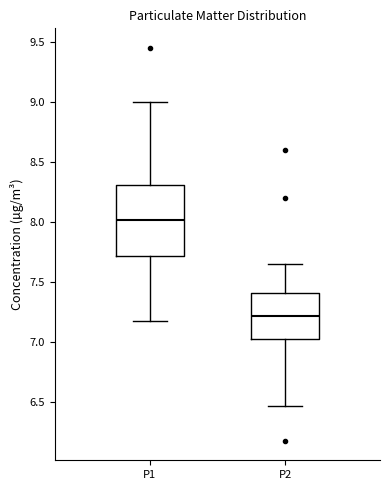

Reading left to right, read every box against the y-axis: the position of its median line, the range the box covers, and the ends of its whiskers. The values are not printed on the chart, so give them approximately, as read against the axis.

P1: median 8.00, box 7.70 to 8.30, whiskers 7.20 to 9.00
P2: median 7.20, box 7.00 to 7.40, whiskers 6.45 to 7.65